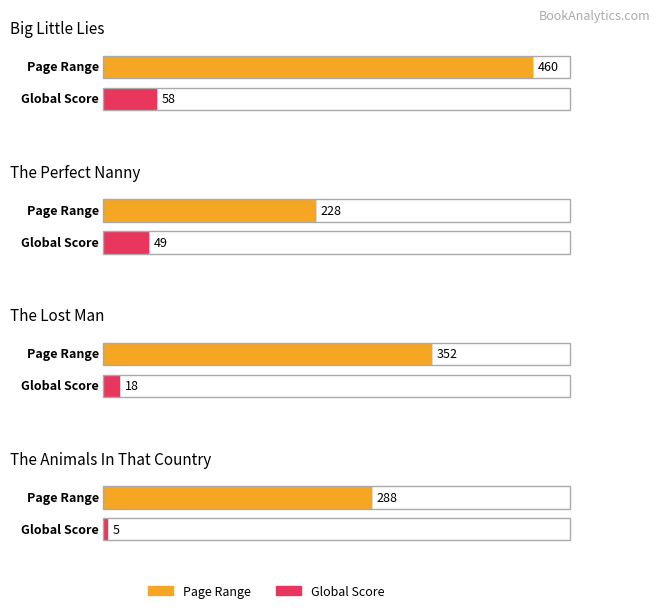

What is the difference between the Global Score values at The Perfect Nanny and The Animals In That Country?

44